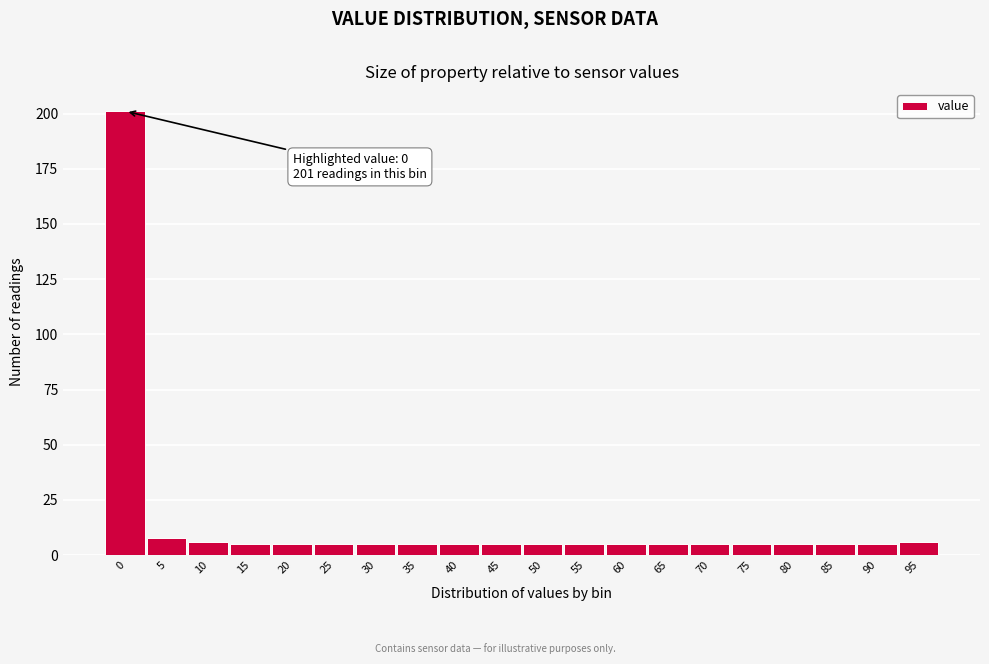

Reading right to left, what are all the values shown in this chart?

6	5	5	5	5	5	5	5	5	5	5	5	5	5	5	5	5	6	8	201